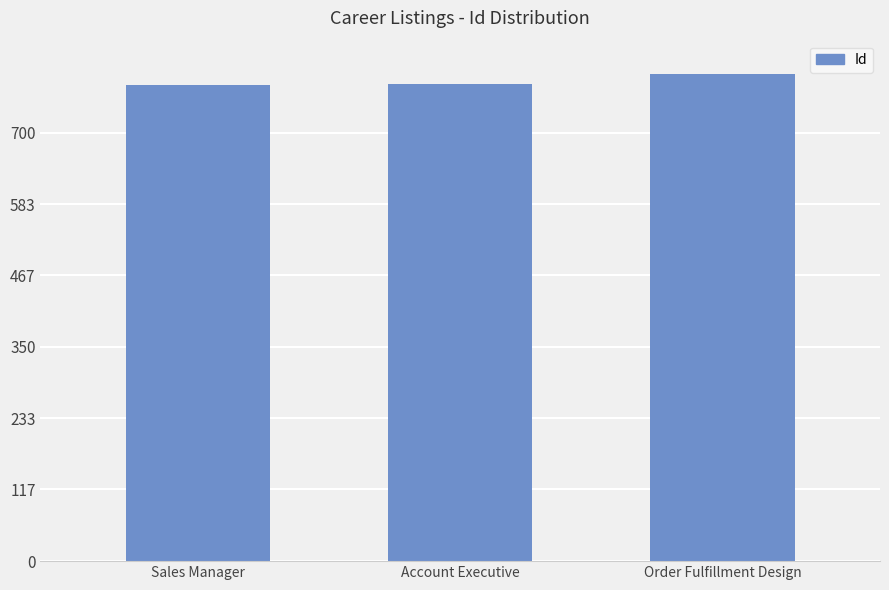

What is the greatest value displayed?

796